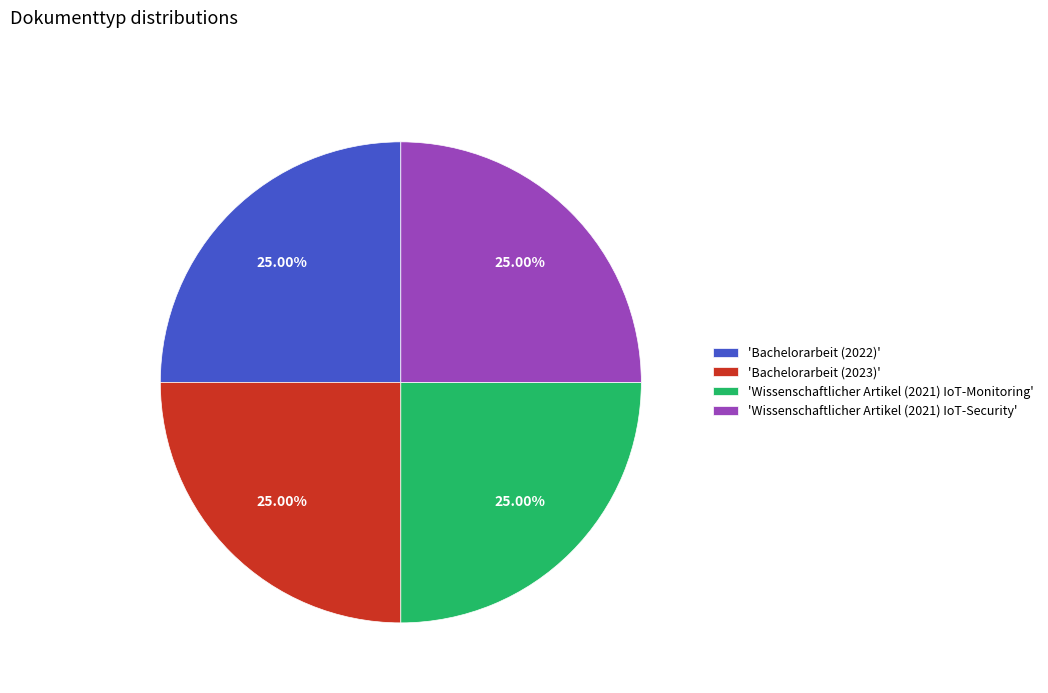

Approximately how many times larger is the value at 'Bachelorarbeit (2023)' compared to 'Bachelorarbeit (2022)'?

1.0